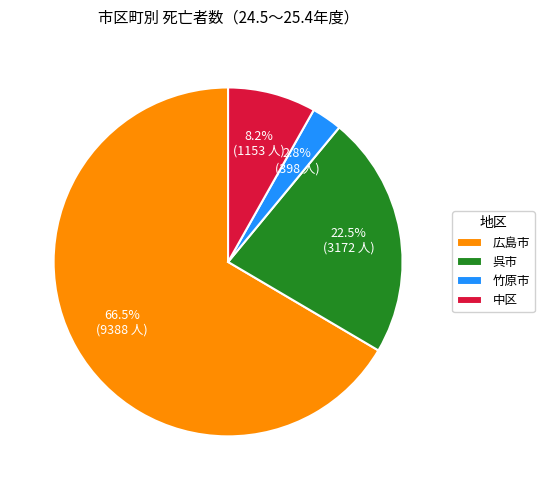

Does 中区 represent more than half of the total?

No